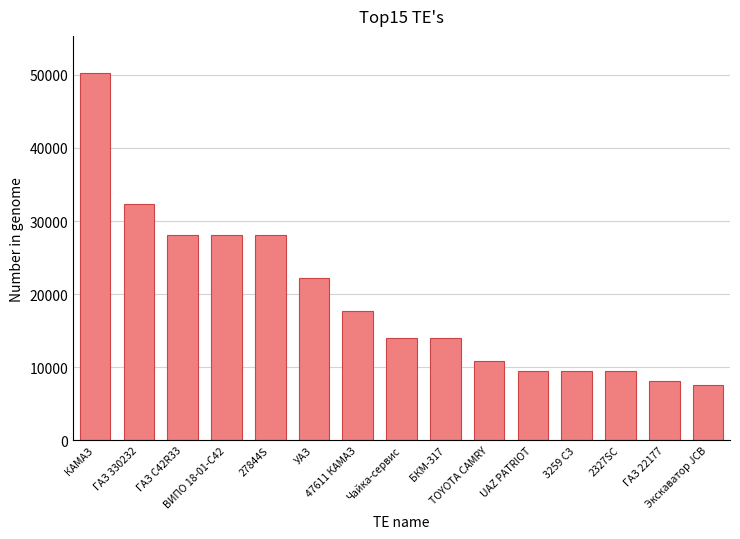

At which label does the data first exceed 14057?

КАМАЗ